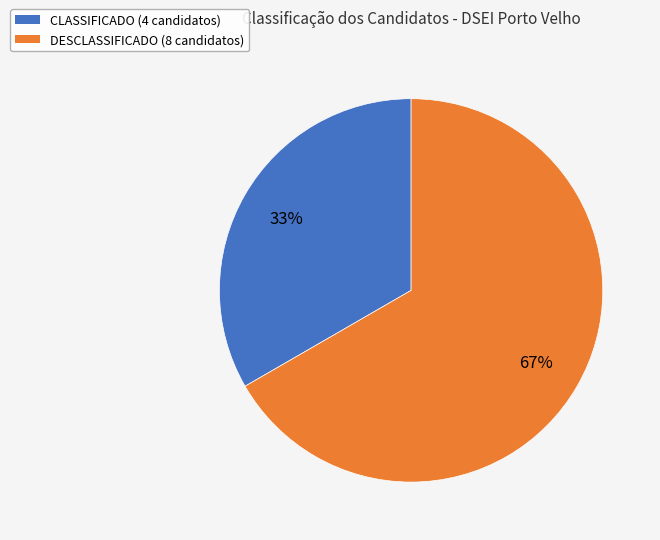

Which slice is the largest?

DESCLASSIFICADO